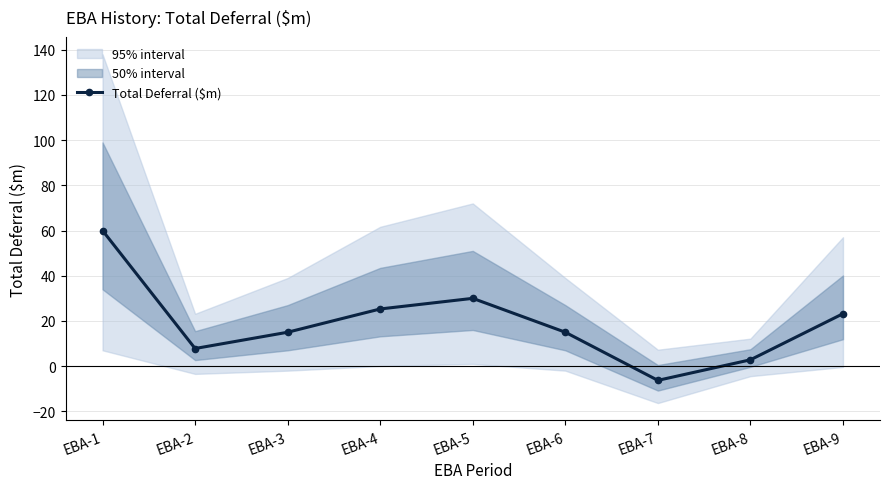

Where is the data nearest to the value 26?

EBA-4